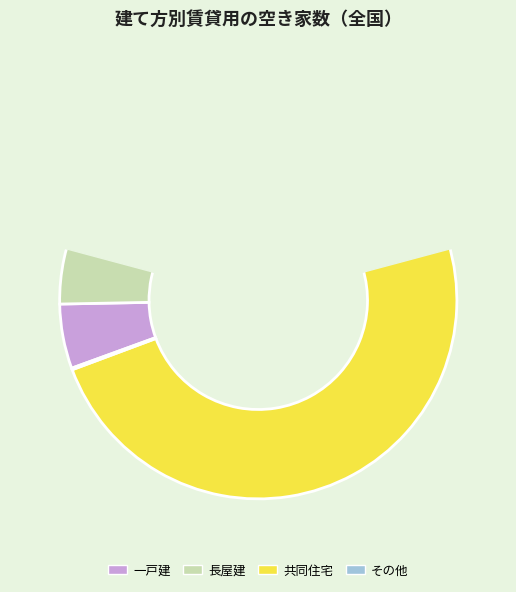

What portion of the pie excludes 共同住宅?

12.7%